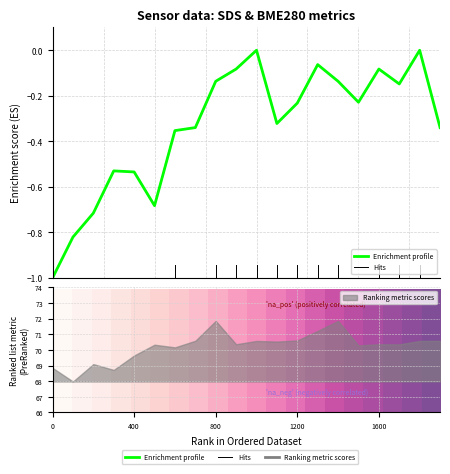

Between 15 and 11, which is larger?

15